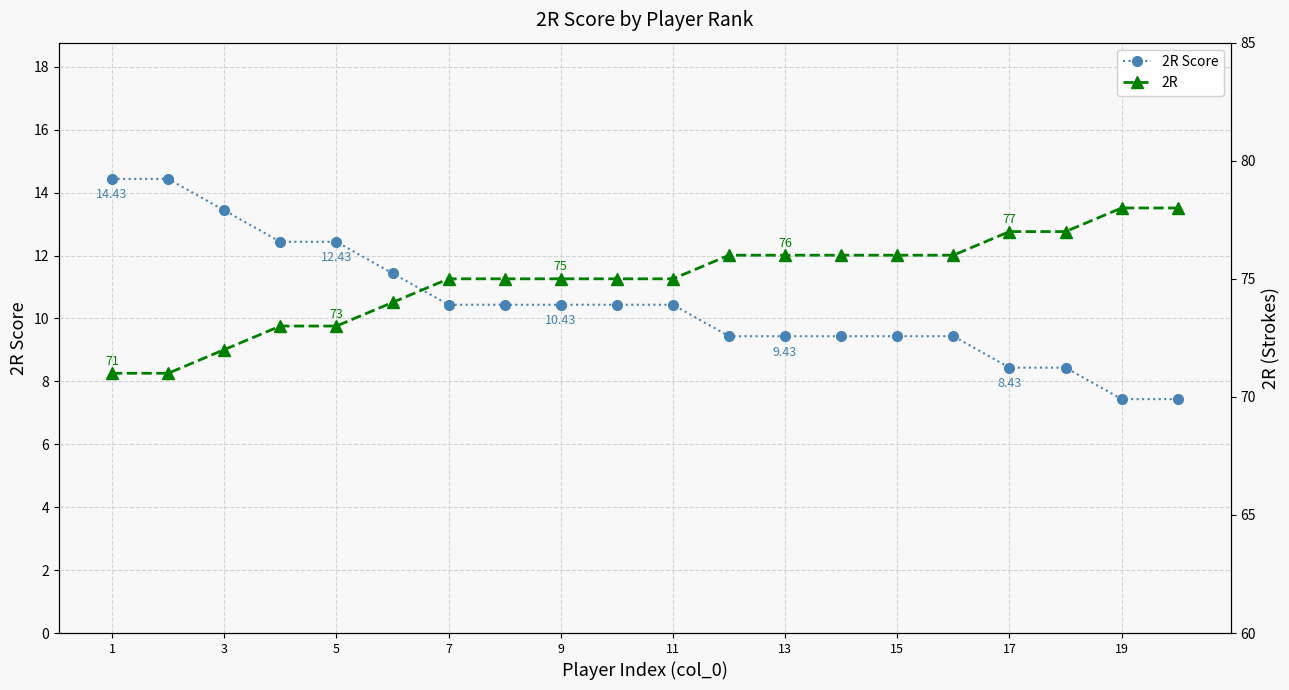

Does the chart display data point markers on the line(s)?

Yes